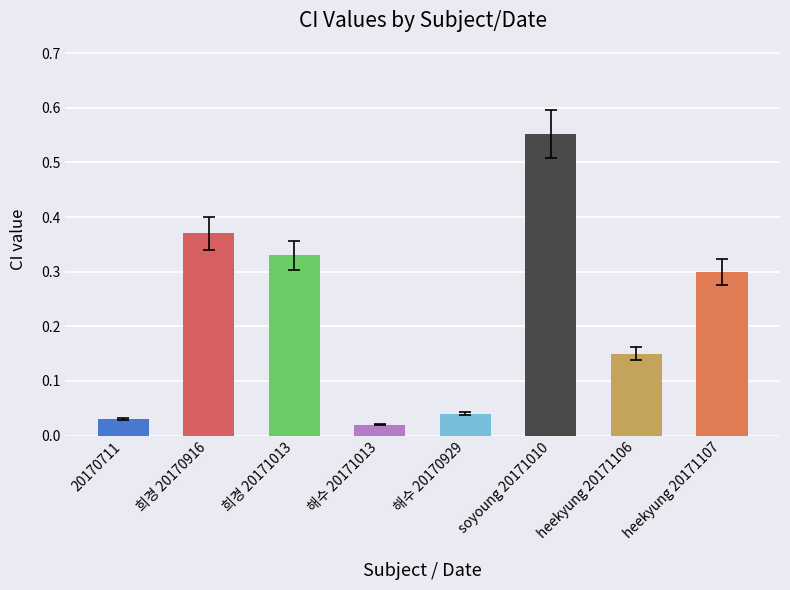

The chart shows a value of 0.6 at soyoung 20171010. True or false?

True